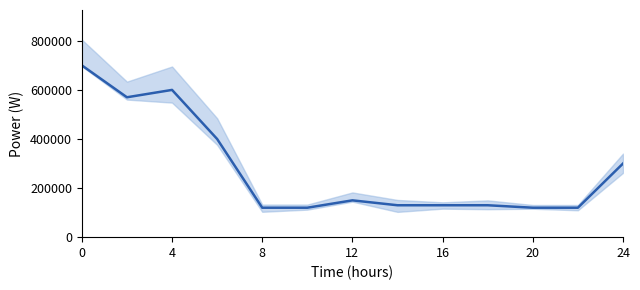

What is the sum of the values at 9 and 7?

260000